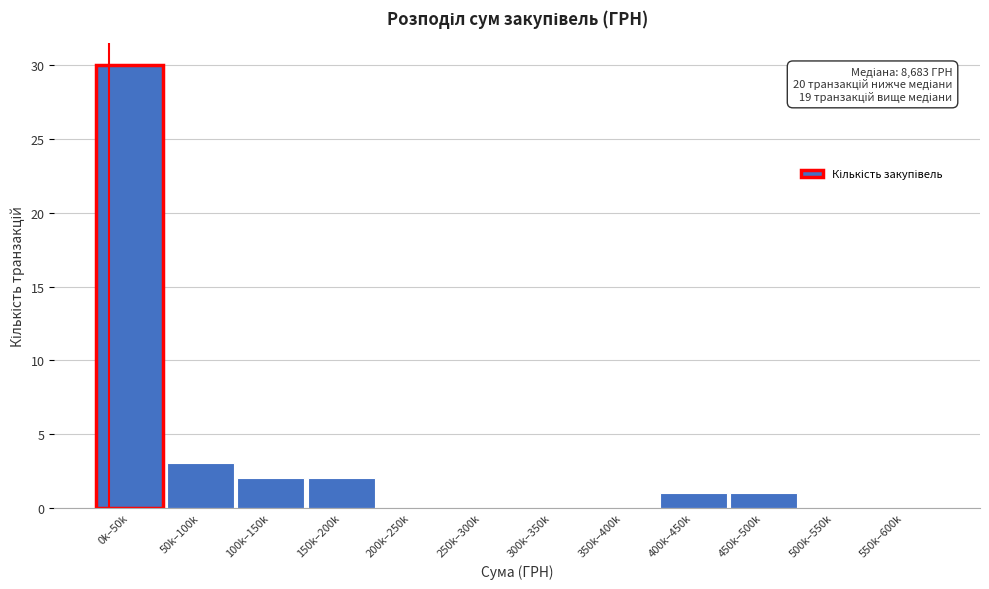

Reading left to right, transcribe all the data shown in this chart.

0k–50k=30	50k–100k=3	100k–150k=2	150k–200k=2	200k–250k=0	250k–300k=0	300k–350k=0	350k–400k=0	400k–450k=1	450k–500k=1	500k–550k=0	550k–600k=0